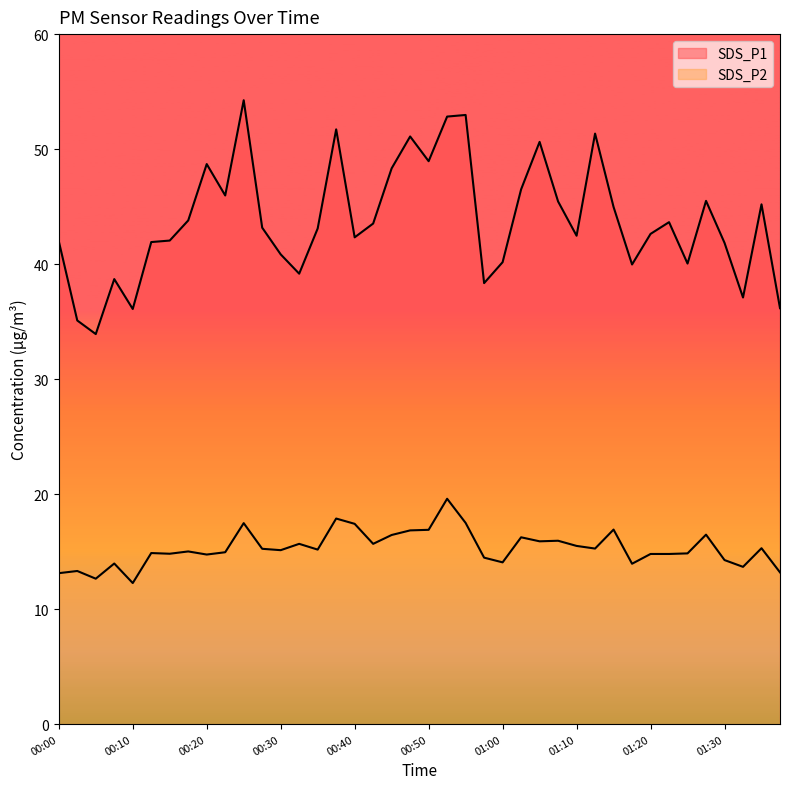

Reading left to right, extract all data points from this chart.

SDS_P1: 00:00=42.0	00:02=35.1	00:05=33.9	00:07=38.7	00:10=36.1	00:12=41.9	00:15=42.0	00:17=43.8	00:20=48.7	00:22=46.0	00:25=54.2	00:27=43.2	00:30=40.9	00:32=39.2	00:35=43.1	00:37=51.7	00:40=42.3	00:42=43.5	00:45=48.3	00:47=51.1	00:50=49.0	00:52=52.8	00:55=53.0	00:58=38.4	01:00=40.2	01:03=46.5	01:05=50.6	01:08=45.5	01:10=42.5	01:13=51.4	01:15=45.0	01:18=40.0	01:20=42.6	01:23=43.6	01:25=40.0	01:28=45.5	01:30=41.9	01:33=37.1	01:35=45.2	01:38=36.2
SDS_P2: 00:00=13.1	00:02=13.3	00:05=12.7	00:07=14.0	00:10=12.3	00:12=14.9	00:15=14.8	00:17=15.0	00:20=14.8	00:22=14.9	00:25=17.5	00:27=15.2	00:30=15.1	00:32=15.7	00:35=15.2	00:37=17.9	00:40=17.4	00:42=15.7	00:45=16.4	00:47=16.9	00:50=16.9	00:52=19.6	00:55=17.5	00:58=14.5	01:00=14.1	01:03=16.2	01:05=15.9	01:08=15.9	01:10=15.5	01:13=15.3	01:15=16.9	01:18=13.9	01:20=14.8	01:23=14.8	01:25=14.8	01:28=16.5	01:30=14.3	01:33=13.7	01:35=15.3	01:38=13.2